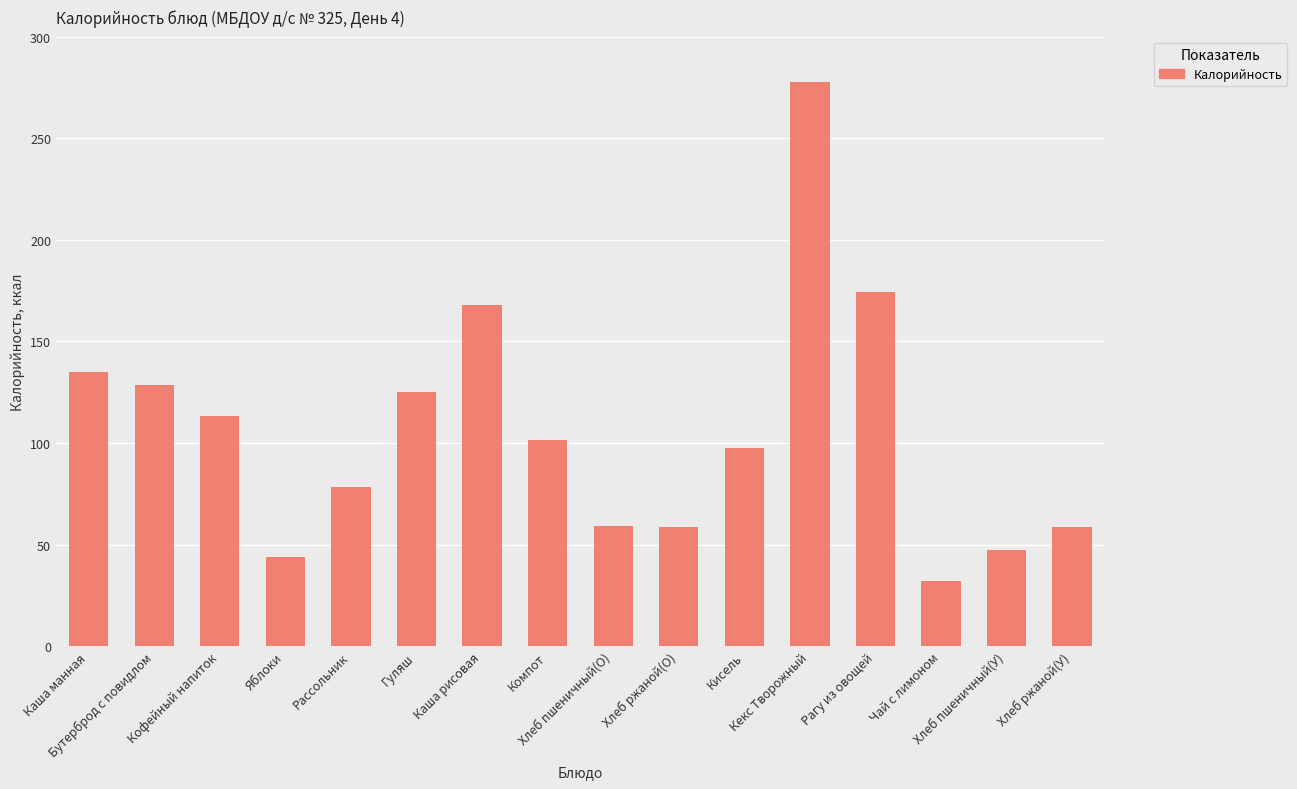

What is the average value?

106.2